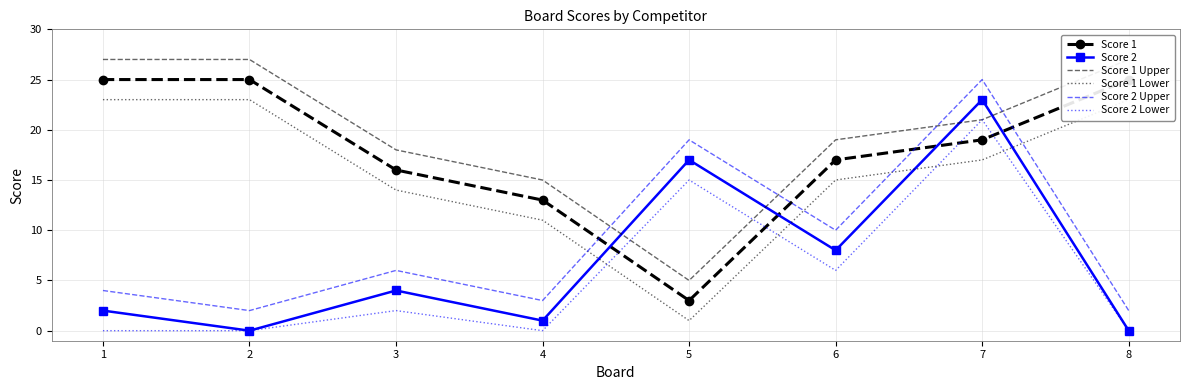

Reading left to right, transcribe all the data shown in this chart.

Score 1: 1=25	2=25	3=16	4=13	5=3	6=17	7=19	8=25
Score 2: 1=2	2=0	3=4	4=1	5=17	6=8	7=23	8=0
Score 1 Upper: 1=27	2=27	3=18	4=15	5=5	6=19	7=21	8=27
Score 1 Lower: 1=23	2=23	3=14	4=11	5=1	6=15	7=17	8=23
Score 2 Upper: 1=4	2=2	3=6	4=3	5=19	6=10	7=25	8=2
Score 2 Lower: 1=0	2=0	3=2	4=0	5=15	6=6	7=21	8=0